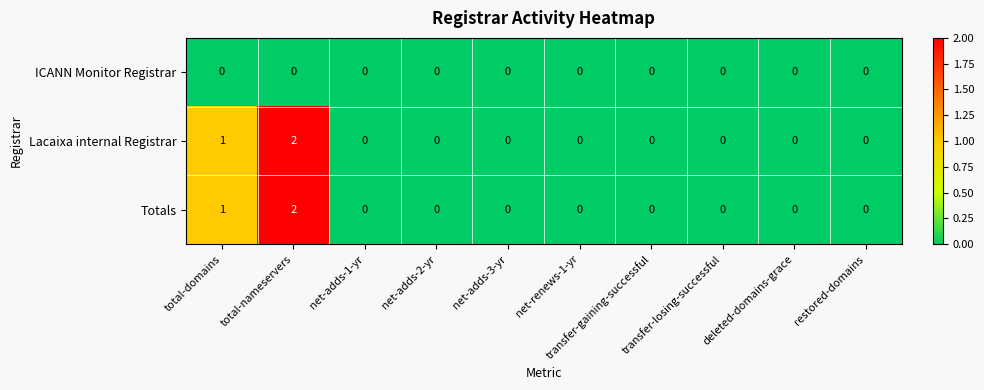

How many distinct data groups are displayed?

3